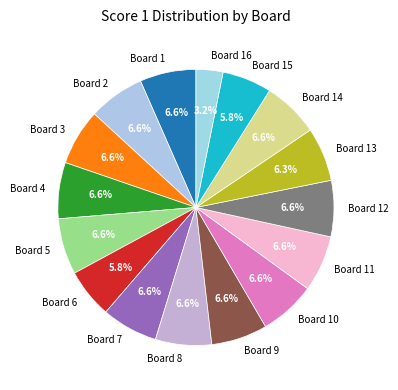

Which category has the smallest portion of the pie?

Board 16